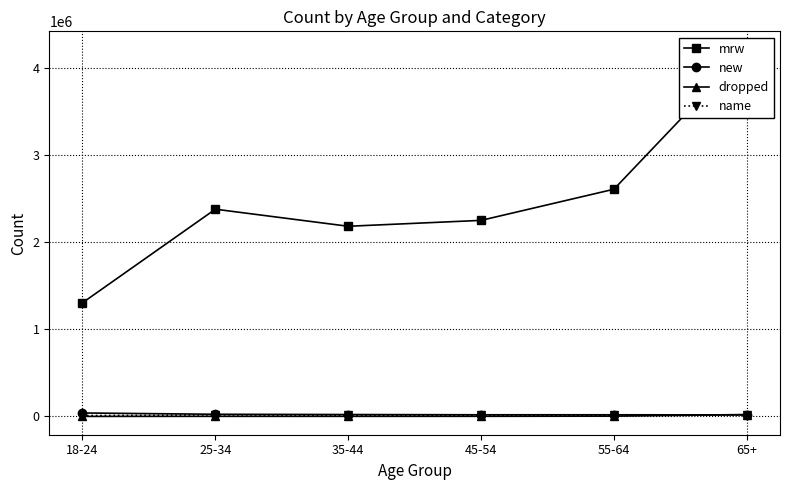

Which series changed the most between 35-44 and 45-54?

mrw